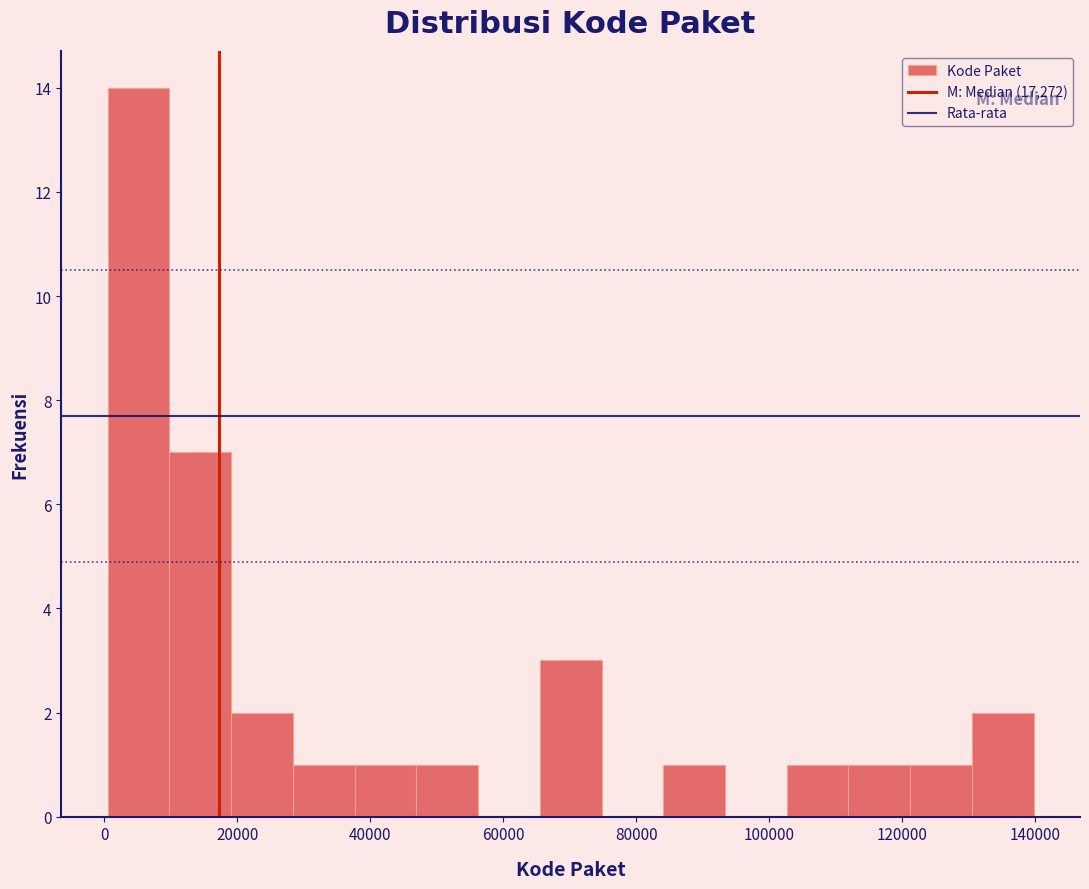

Reading left to right, list every bar in this chart as the range it spans on the x-axis followed by its height. Neither the bar edges nor the heights are printed on the chart, so give them approximately, as read against the axes.

0 to 10000: 14
10000 to 20000: 7
20000 to 28000: 2
28000 to 38000: 1
38000 to 46000: 1
46000 to 56000: 1
56000 to 66000: 0
66000 to 74000: 3
74000 to 84000: 0
84000 to 94000: 1
94000 to 102000: 0
102000 to 112000: 1
112000 to 122000: 1
122000 to 130000: 1
130000 to 140000: 2